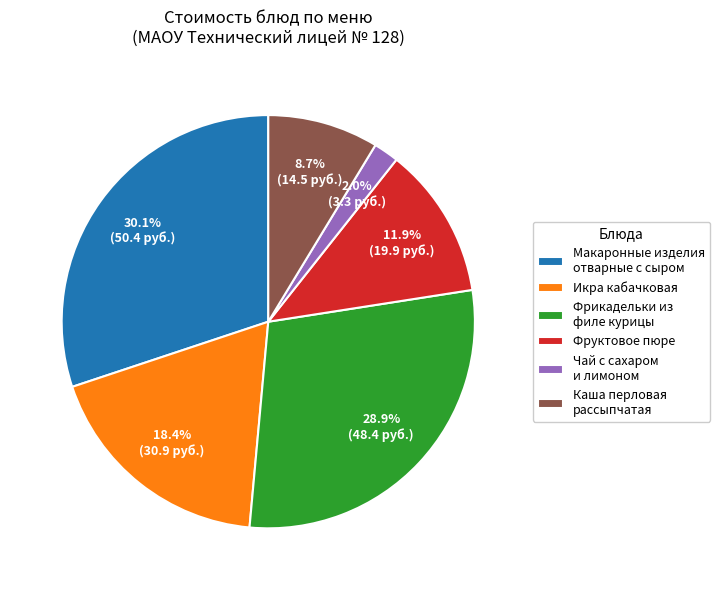

Which slice is the smallest?

Чай с сахаром и лимоном